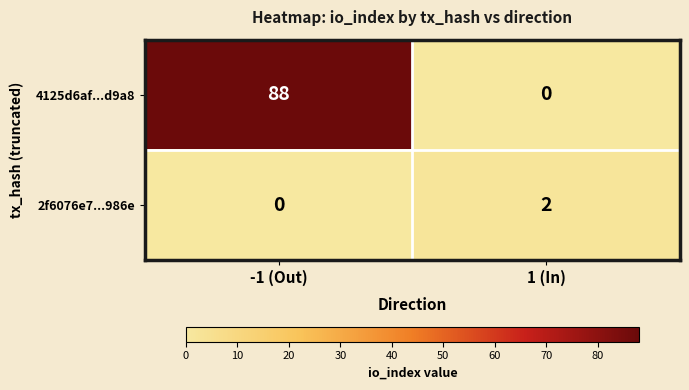

How many distinct data groups are displayed?

2